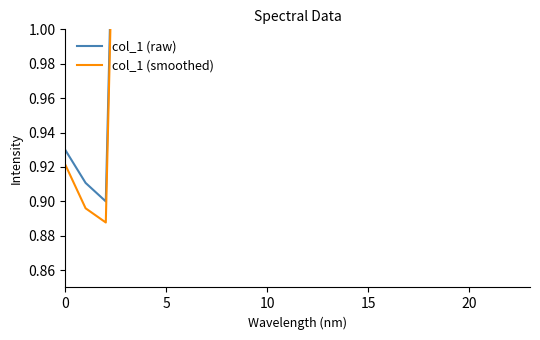

True or false: col_1 (raw) has a value of 0.8 at 6.

False